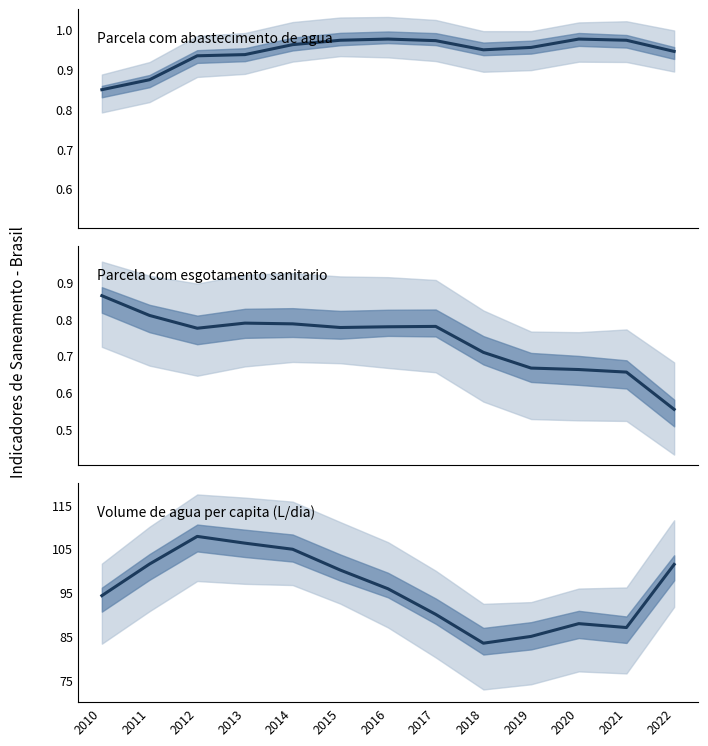

Where do Parcela com abastecimento de agua and Parcela com esgotamento sanitario first cross each other?

2010 and 2011